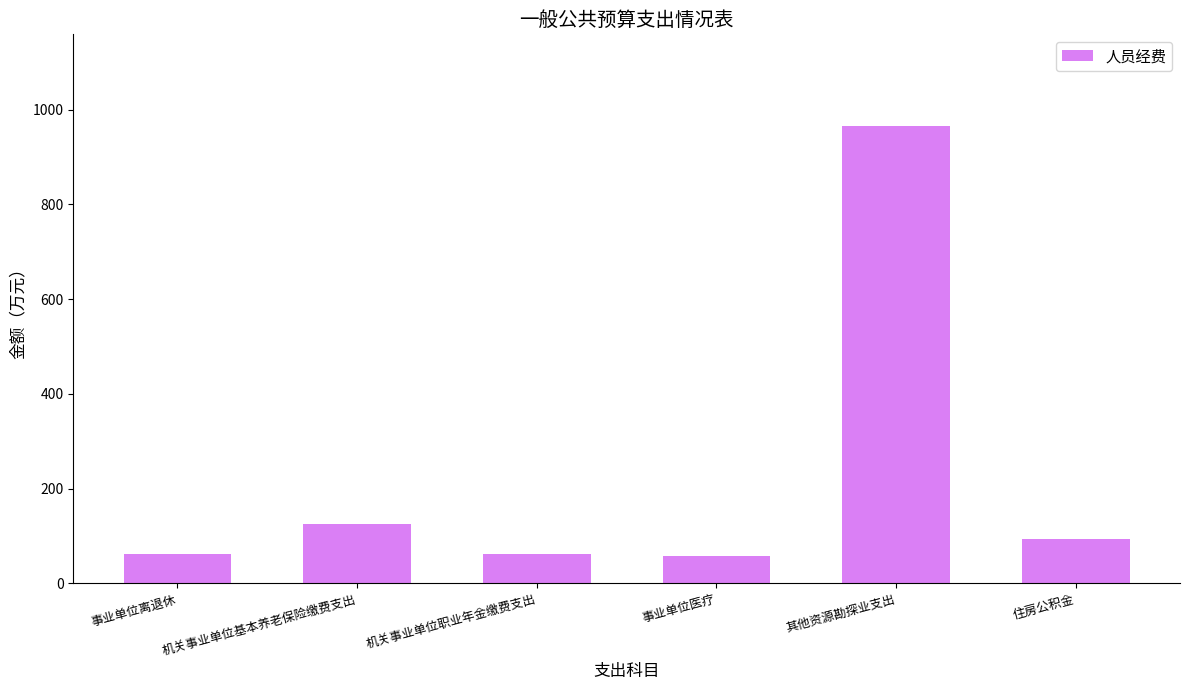

Approximately how many times larger is the value at 事业单位医疗 compared to 事业单位离退休?

0.9